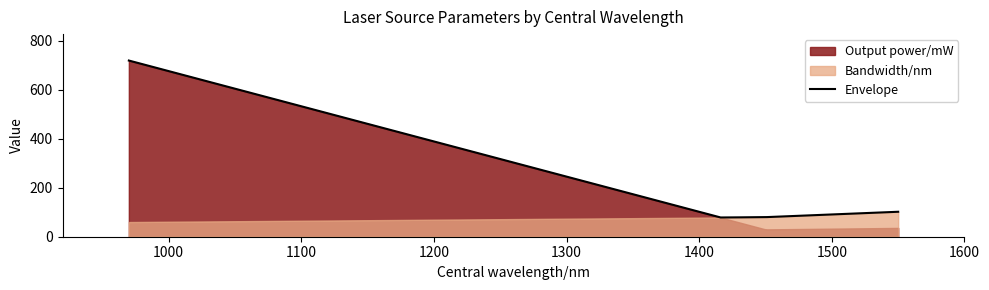

What is the approximate value of Bandwidth/nm at 1450, to the nearest 5?

80